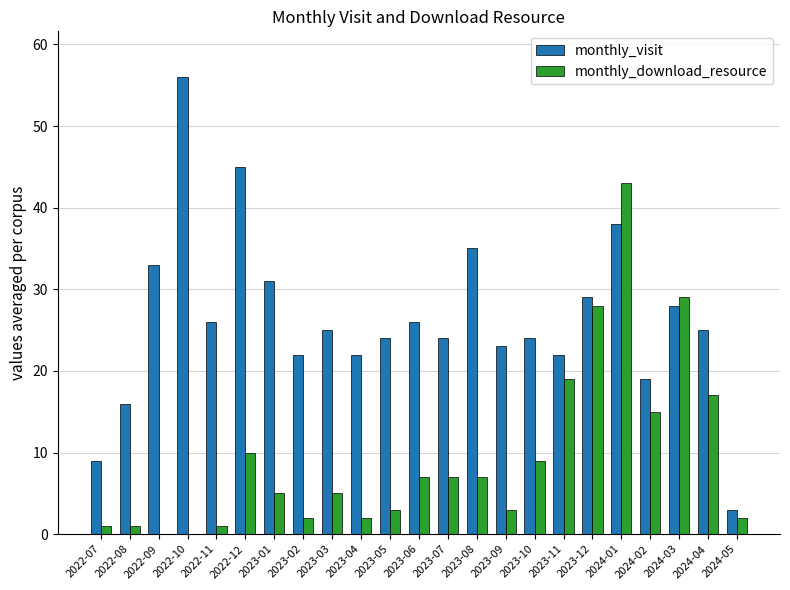

Are the bars grouped side by side (vs. stacked)?

Yes